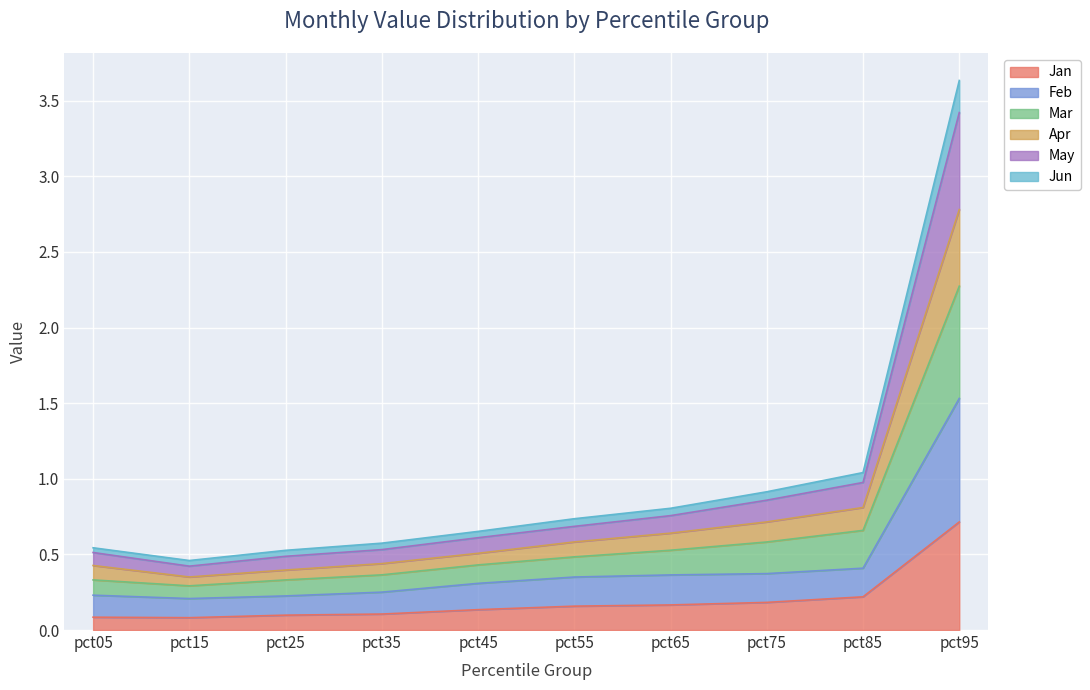

The Jan series shows 0.1 at pct05. True or false?

True